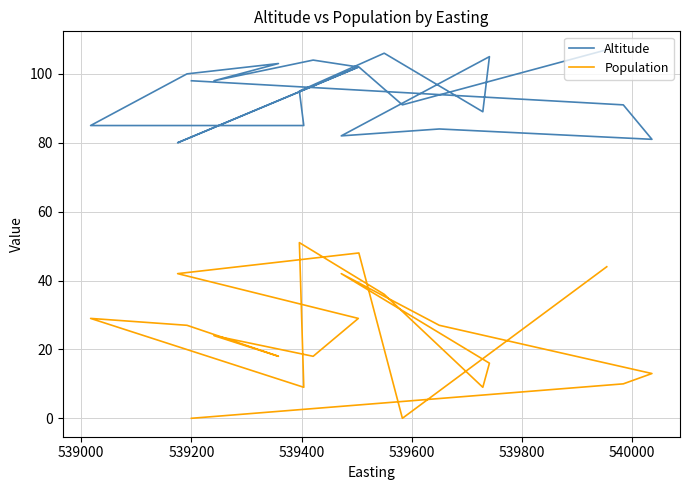

True or false: Population and Altitude cross at least once.

False